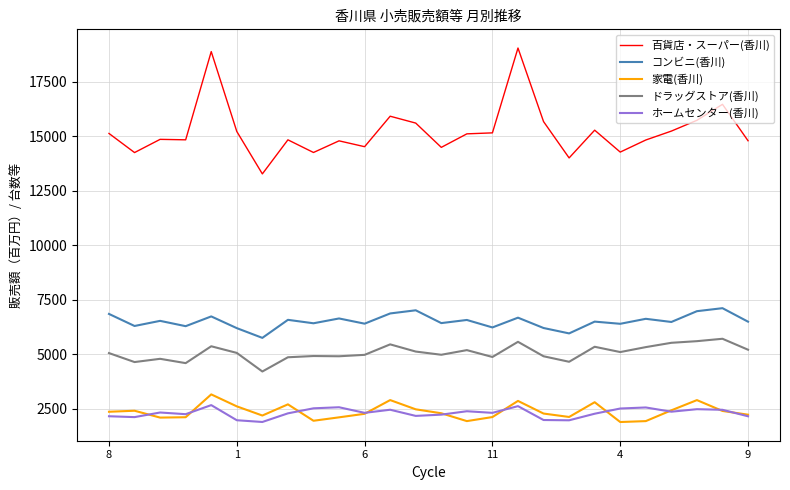

What is the smallest value displayed?

1892.0